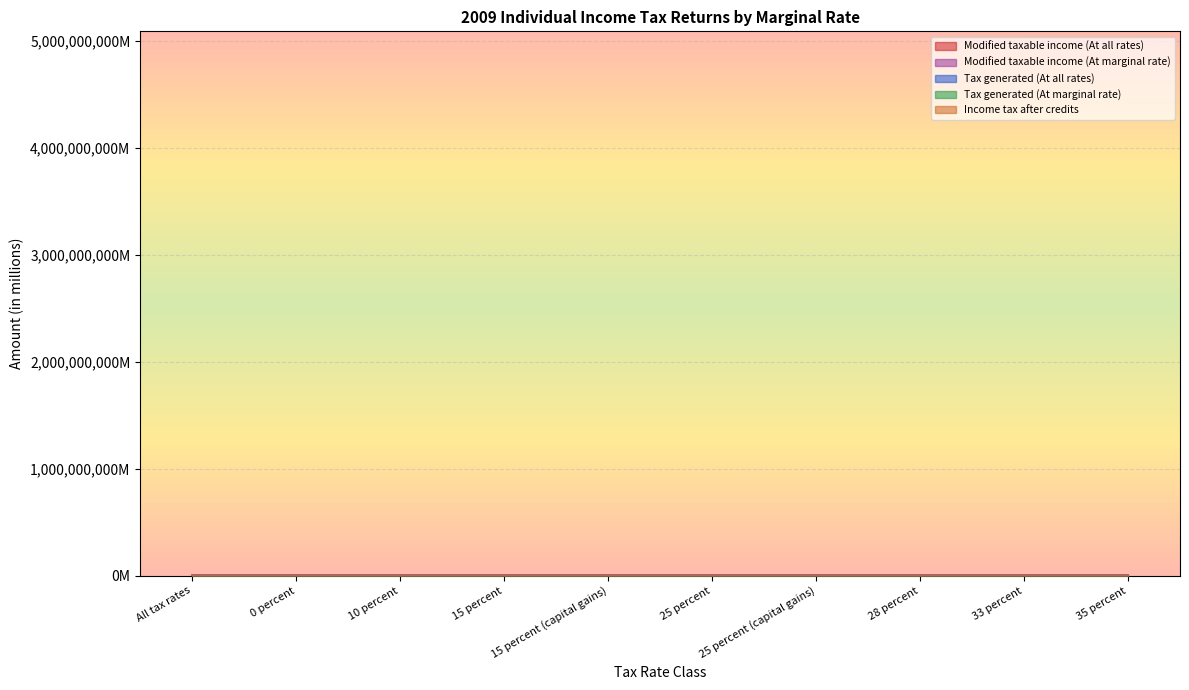

Does the chart display data point markers on the line(s)?

No